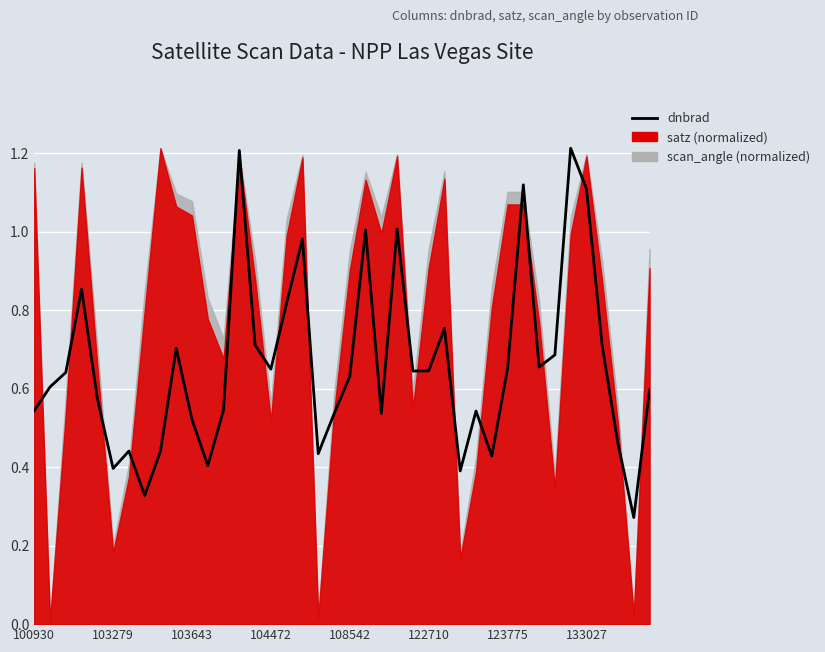

Between 27 and 33, which is larger?

33